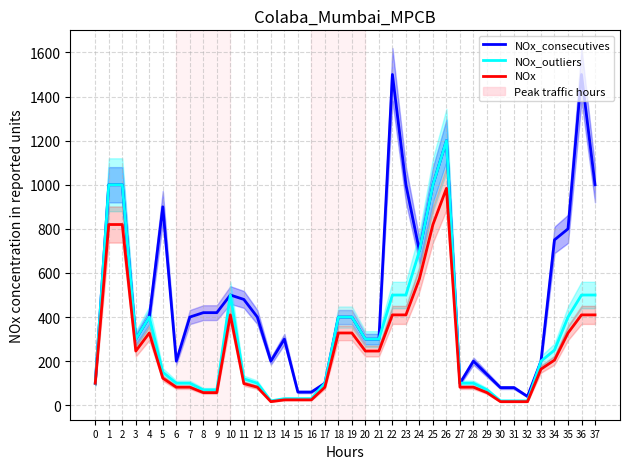

Reading left to right, list all the values displayed in this chart.

NOx_consecutives: 0=100.0	1=1000.0	2=1000.0	3=300.0	4=400.0	5=900.0	6=200.0	7=400.0	8=420.0	9=420.0	10=500.0	11=480.0	12=400.0	13=200.0	14=300.0	15=60.0	16=60.0	17=100.0	18=400.0	19=400.0	20=300.0	21=300.0	22=1500.0	23=1000.0	24=700.0	25=1000.0	26=1200.0	27=100.0	28=200.0	29=140.0	30=80.0	31=80.0	32=40.0	33=200.0	34=750.0	35=800.0	36=1500.0	37=1000.0
NOx_outliers: 0=100.0	1=1000.0	2=1000.0	3=300.0	4=400.0	5=150.0	6=100.0	7=100.0	8=70.0	9=70.0	10=500.0	11=120.0	12=100.0	13=20.0	14=30.0	15=30.0	16=30.0	17=100.0	18=400.0	19=400.0	20=300.0	21=300.0	22=500.0	23=500.0	24=700.0	25=1000.0	26=1200.0	27=100.0	28=100.0	29=70.0	30=20.0	31=20.0	32=20.0	33=200.0	34=250.0	35=400.0	36=500.0	37=500.0
NOx: 0=100.0	1=819.7	2=819.7	3=245.9	4=327.9	5=123.0	6=82.0	7=82.0	8=57.4	9=57.4	10=409.8	11=98.4	12=82.0	13=16.4	14=24.6	15=24.6	16=24.6	17=82.0	18=327.9	19=327.9	20=245.9	21=245.9	22=409.8	23=409.8	24=573.8	25=819.7	26=983.6	27=82.0	28=82.0	29=57.4	30=16.4	31=16.4	32=16.4	33=163.9	34=204.9	35=327.9	36=409.8	37=409.8